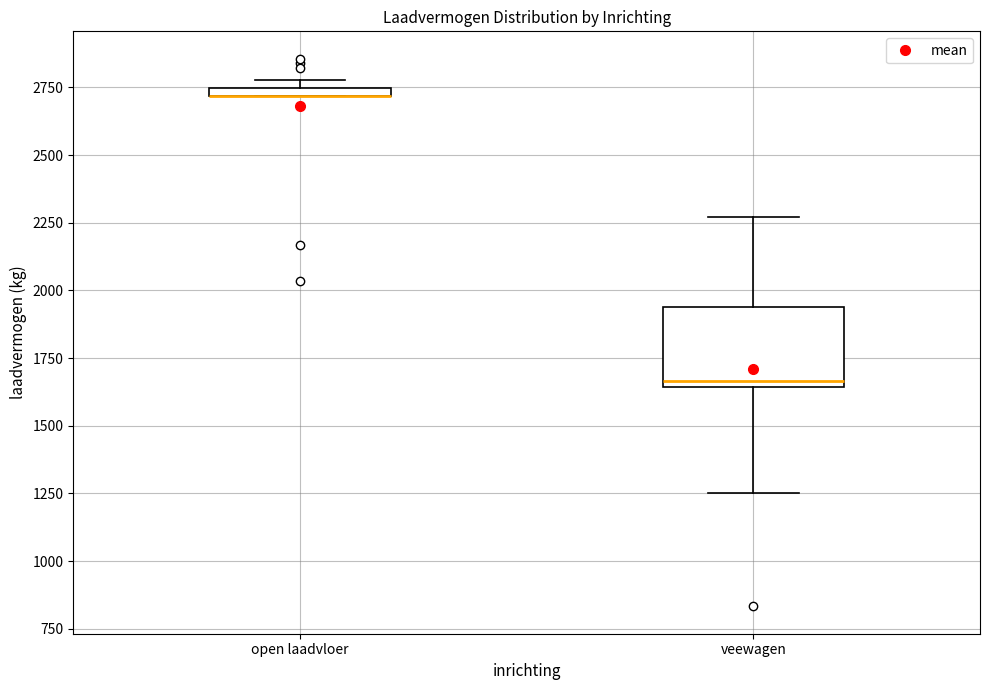

Which box is the tallest, from its lower edge to its upper edge?

veewagen